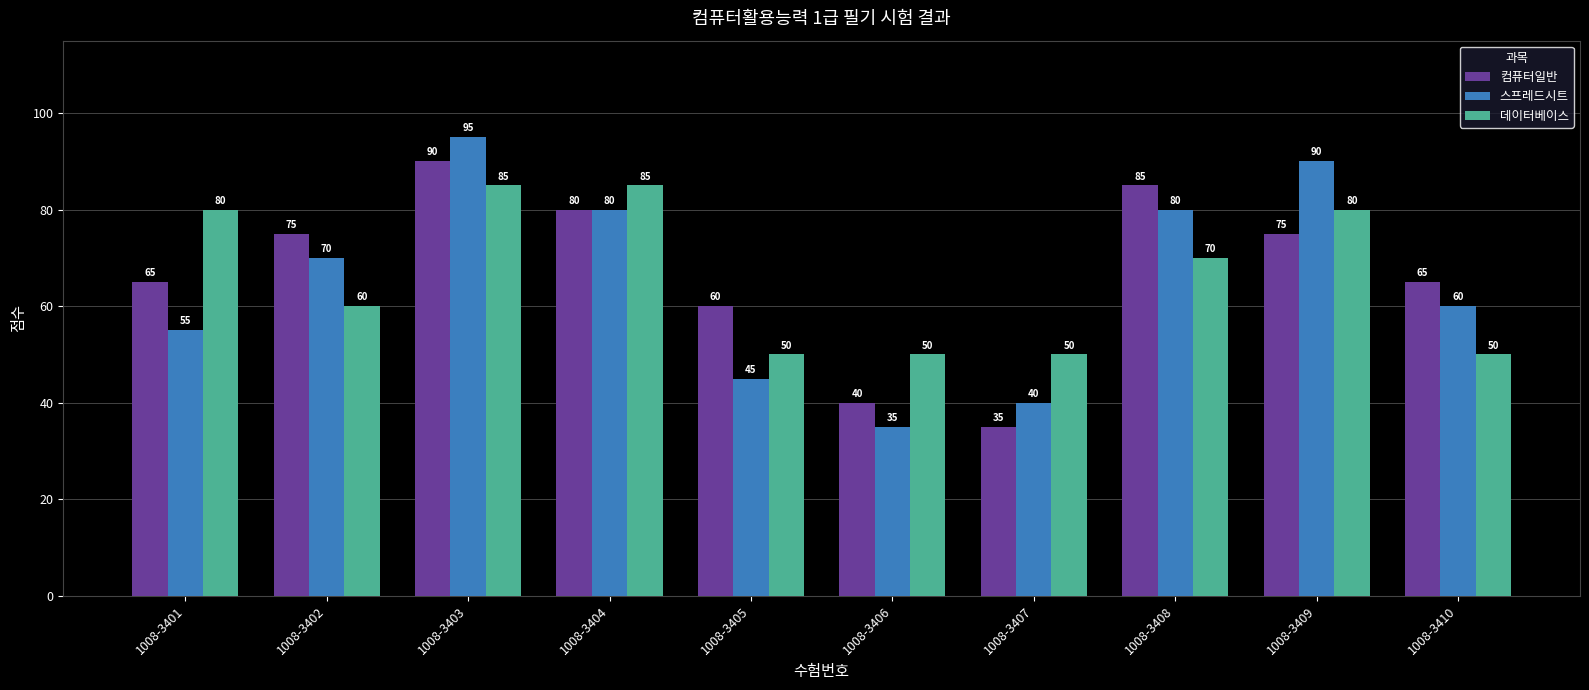

What is the average value of the 데이터베이스 series?

66